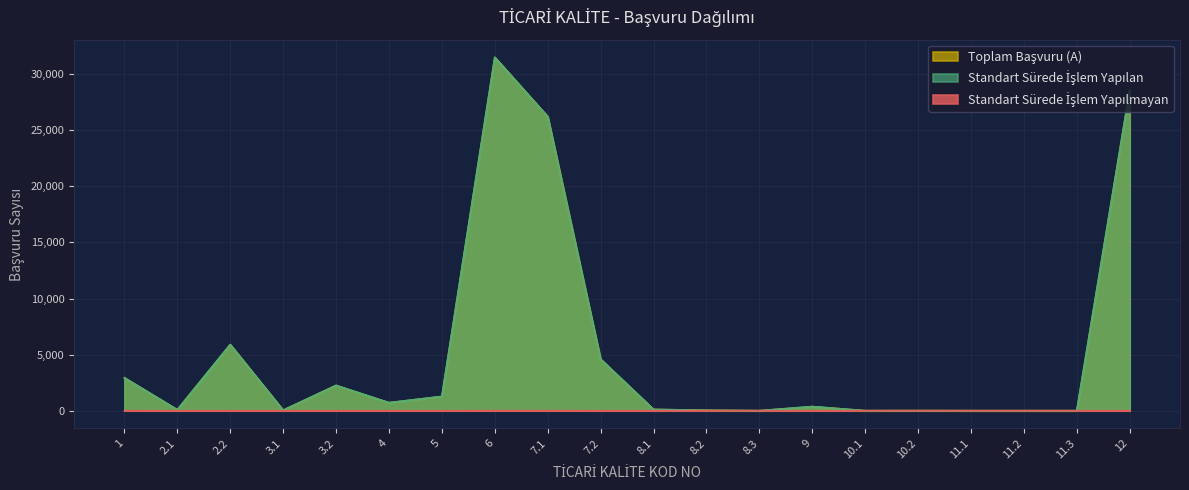

What is the sum of the Standart Sürede İşlem Yapılan values at 11.2 and 3.2?

2251